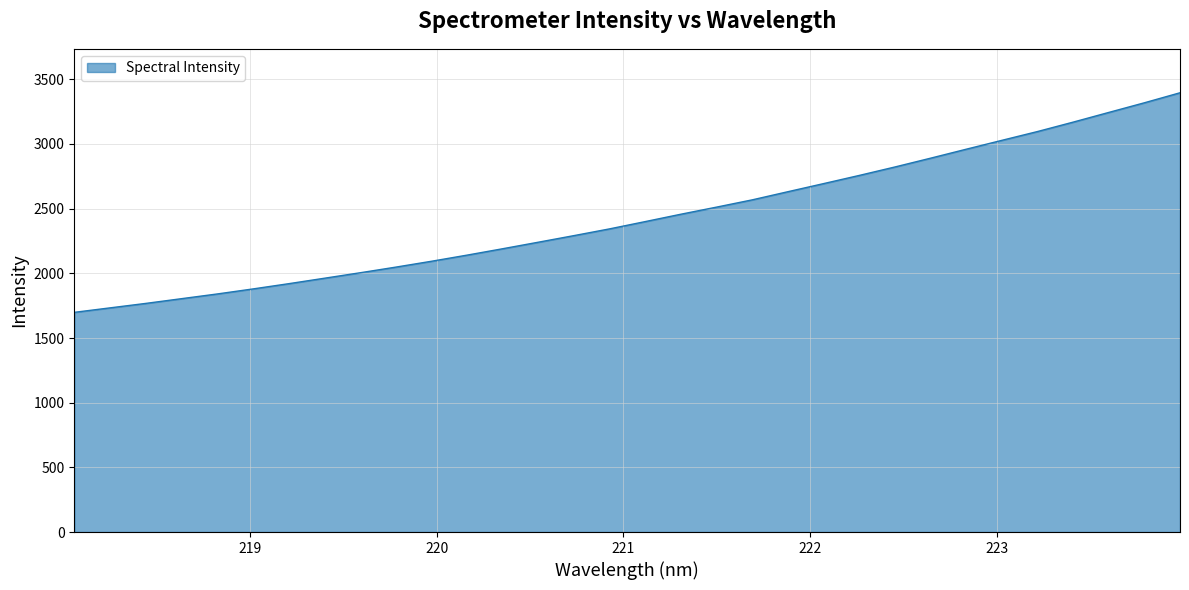

What is the difference between the maximum and minimum values?

1697.5